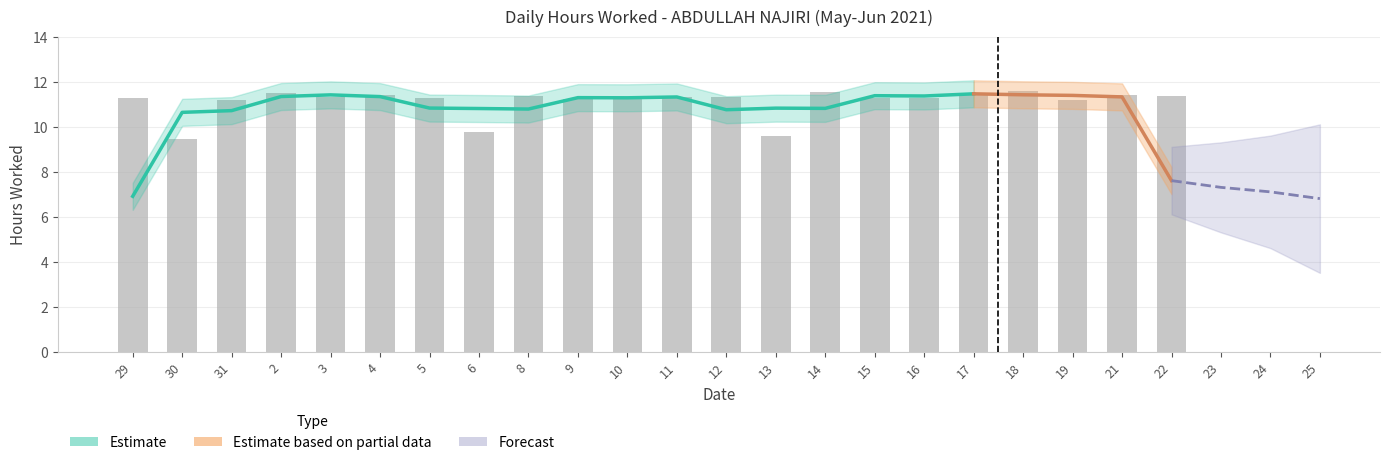

Reading right to left, list all the values displayed in this chart.

22=11.4	21=11.4	19=11.2	18=11.6	17=11.5	16=11.3	15=11.3	14=11.5	13=9.6	12=11.3	11=11.3	10=11.3	9=11.2	8=11.3	6=9.8	5=11.3	4=11.4	3=11.3	2=11.5	31=11.2	30=9.4	29=11.3